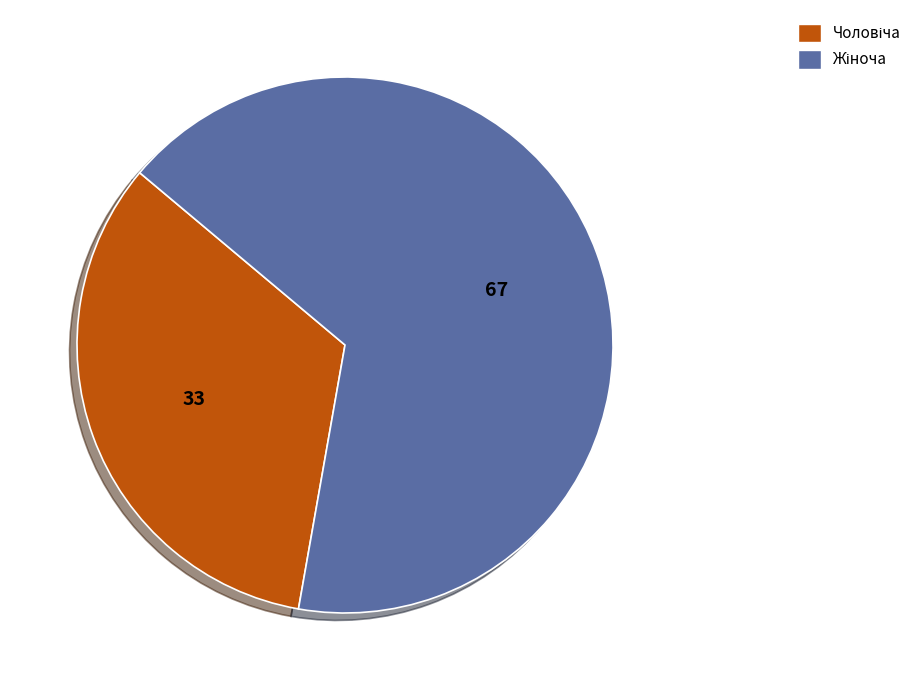

Is there any slice that represents more than half of the pie?

Yes